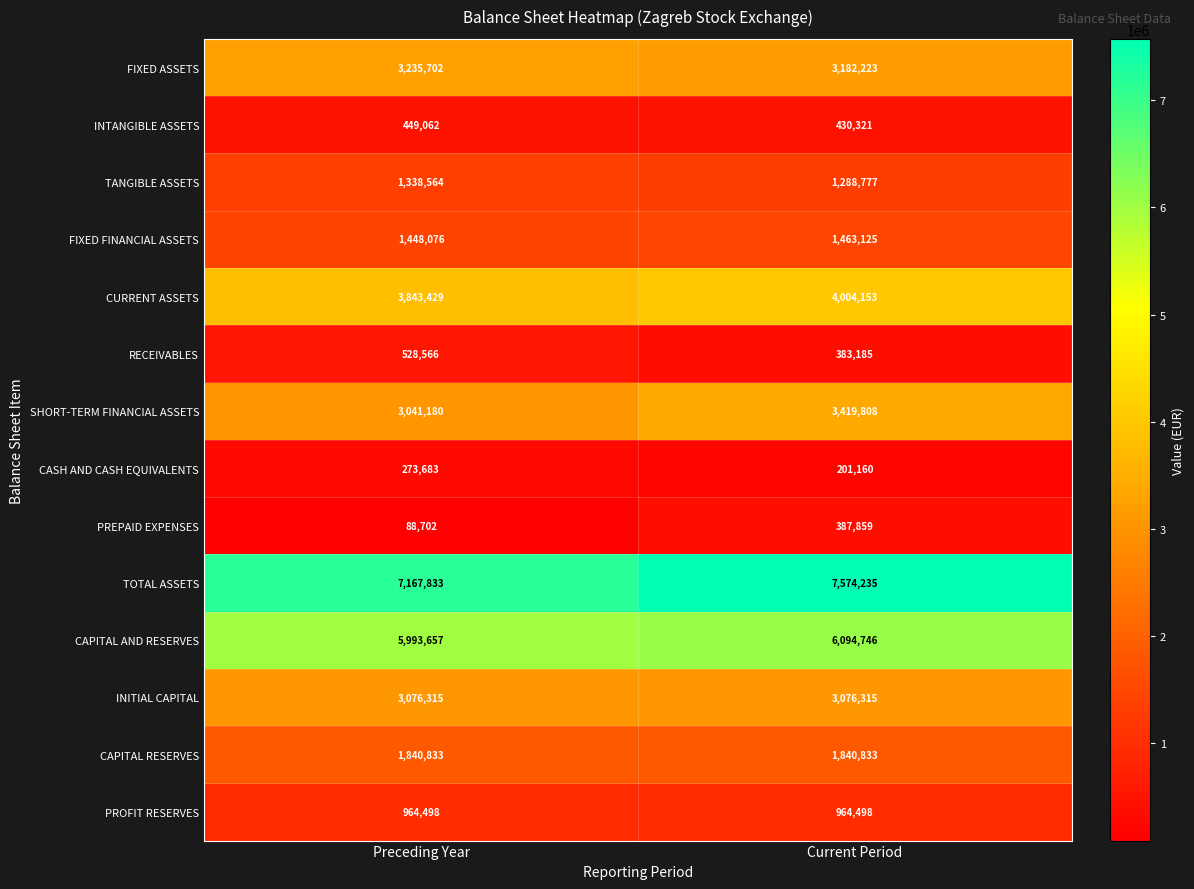

What is the spread (max minus min) of values at Preceding Year?

7079131